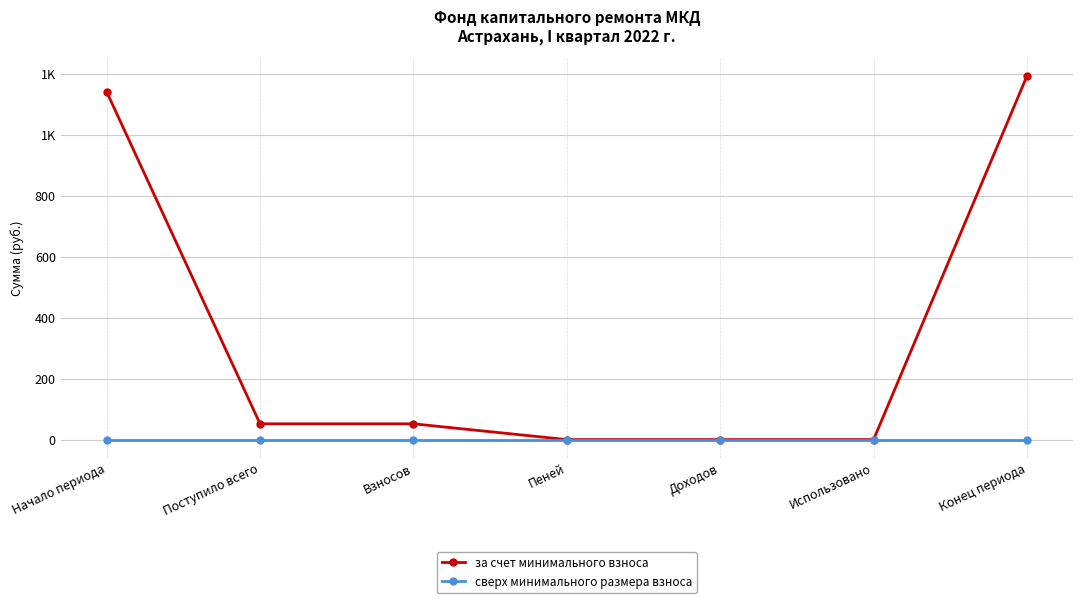

What is the label of the 1st point from the right?

Конец периода